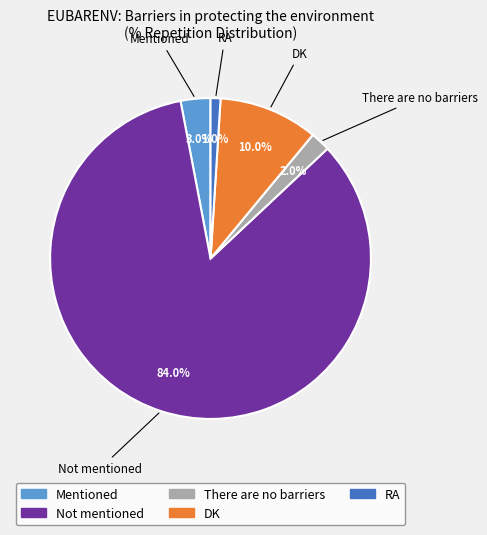

Combined, do RA and There are no barriers account for over 50%?

No